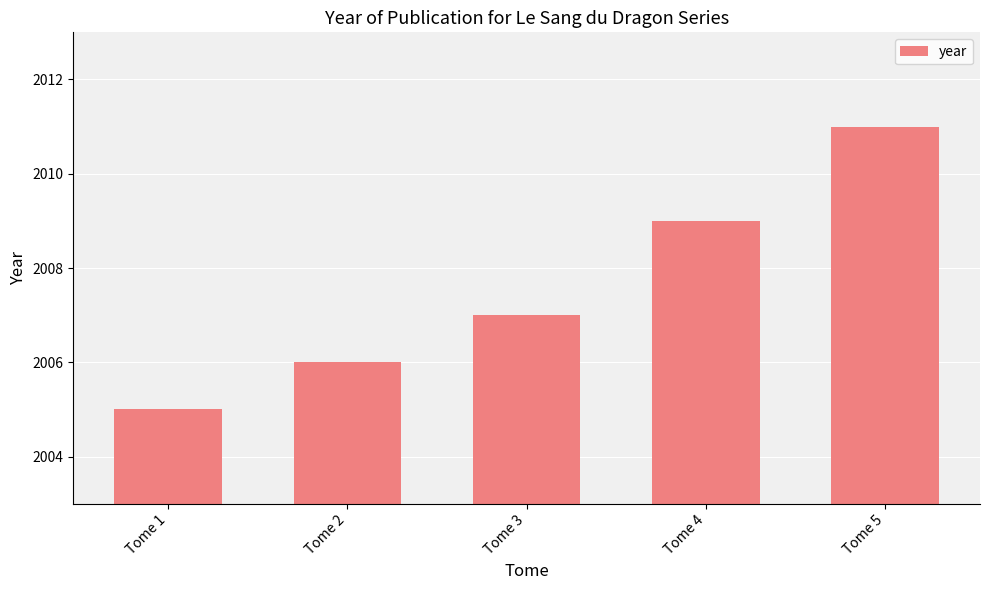

How many bars are there in total?

5